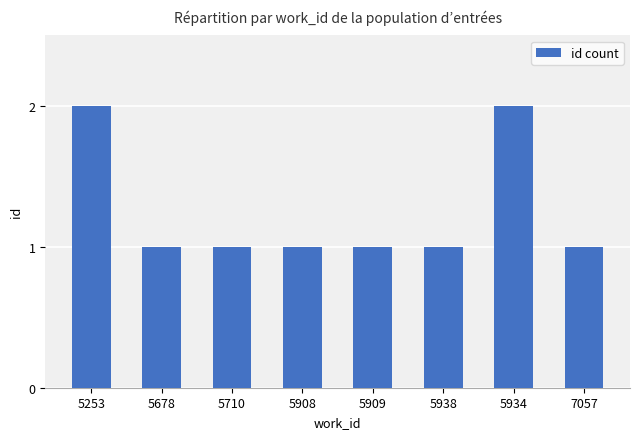

What is the label of the 7th bar from the left?

5934